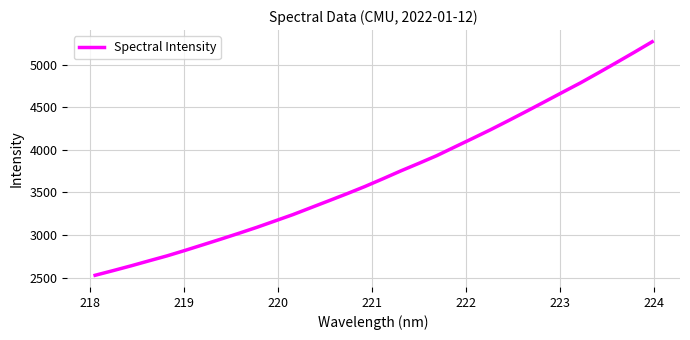

What is the maximum value shown in the chart?

5266.9